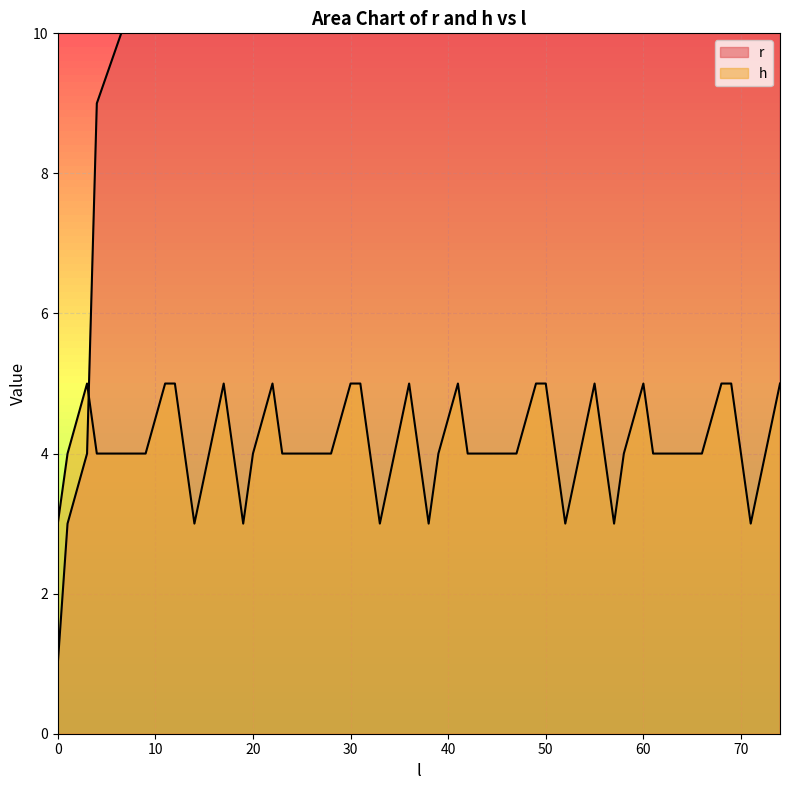

Rank the categories by h value from lowest to highest.

0, 14, 19, 33, 38, 52, 57, 71, 1, 4, 9, 20, 23, 28, 39, 42, 47, 58, 61, 66, 3, 11, 12, 17, 22, 30, 31, 36, 41, 49, 50, 55, 60, 68, 69, 74